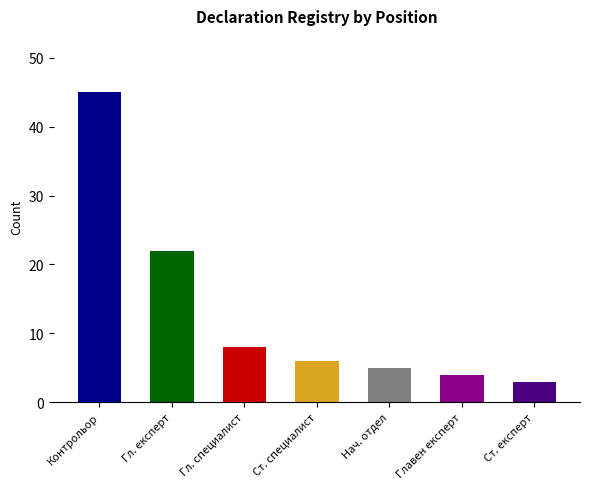

What is the greatest value displayed?

45